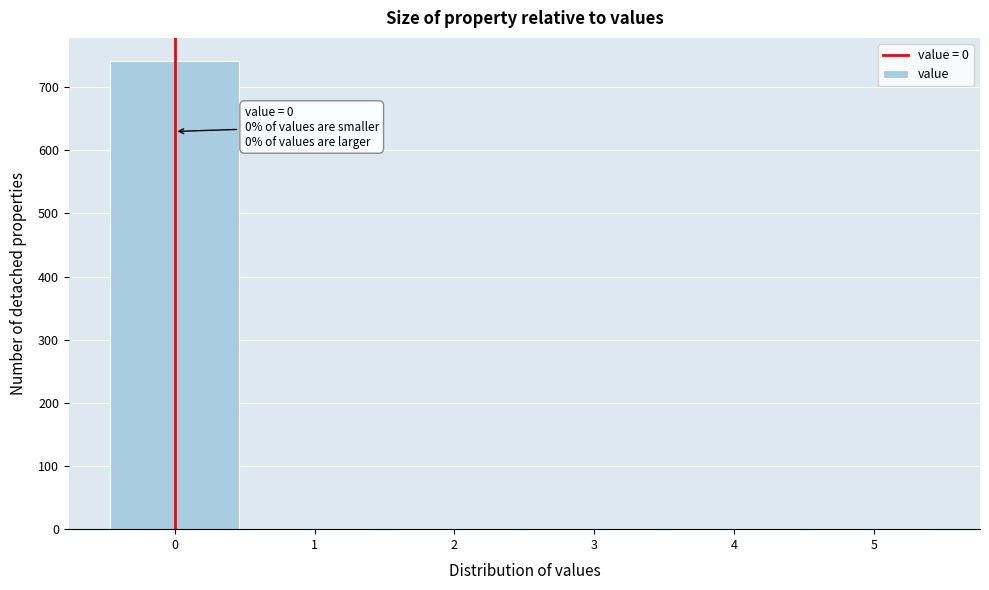

Which range on the x-axis has the tallest bar?

-0.5 to 0.5